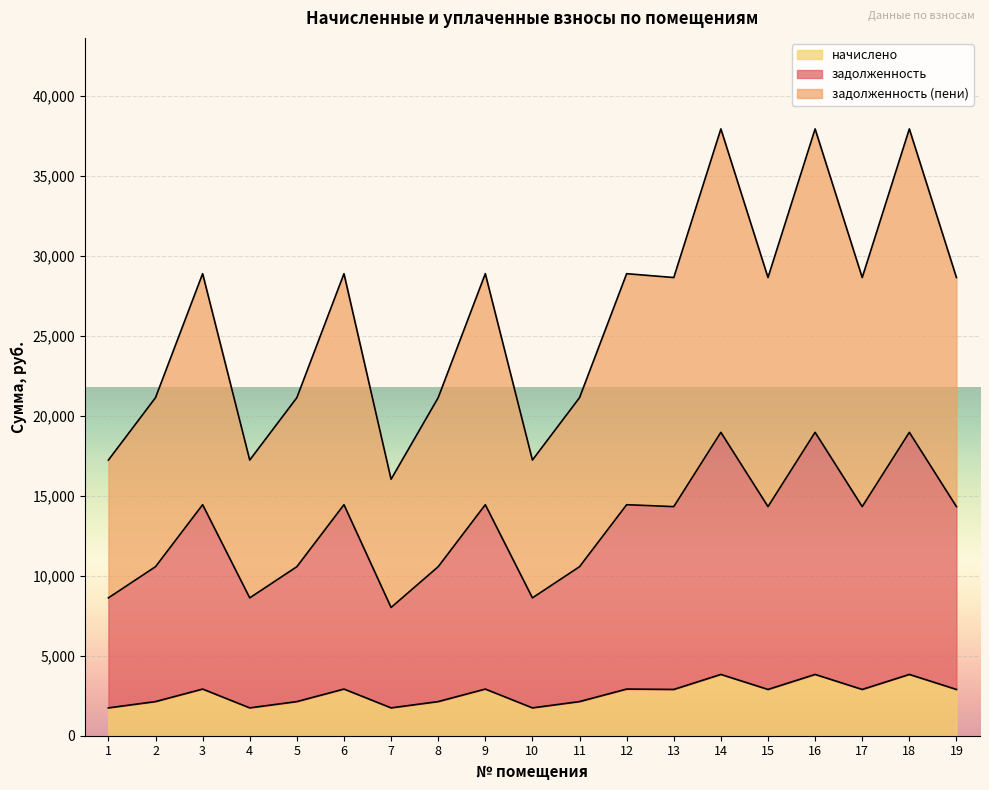

Rank the series by their maximum value, from lowest to highest.

начислено, задолженность, задолженность (пени)